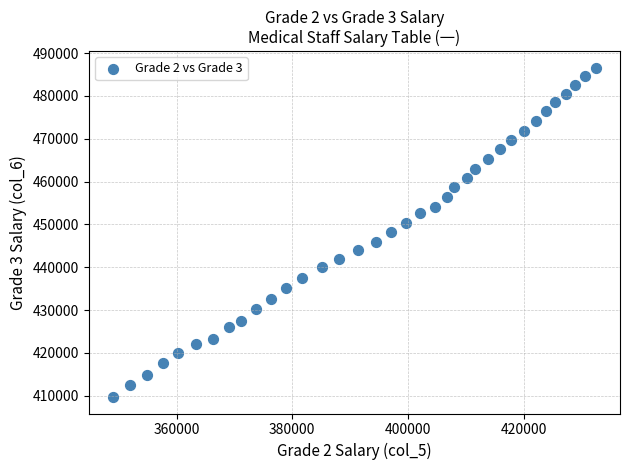

What is the range of X values (max minus min)?

83500